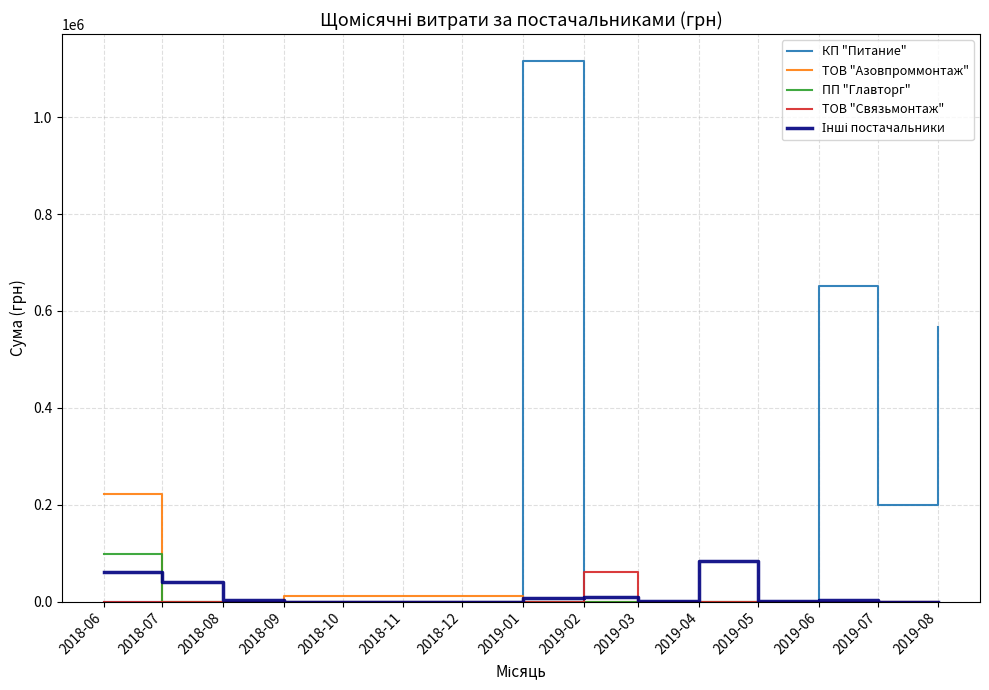

What is the difference between the maximum and second lowest values in the ПП "Главторг" series?

99178.0